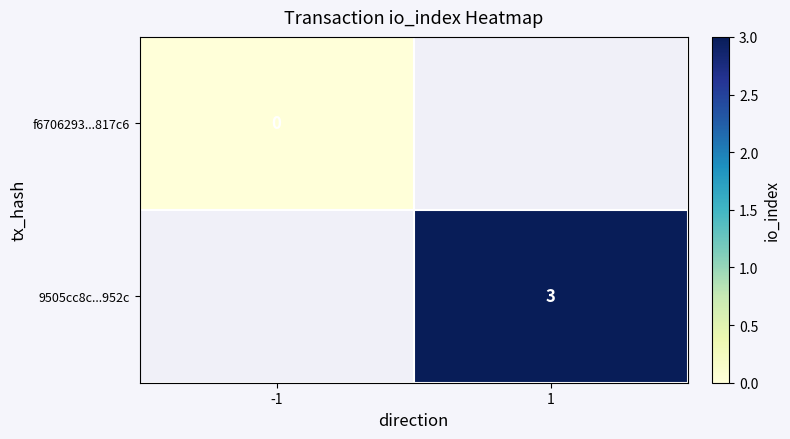

Is the value of 9505cc8c...952c at 1 greater than the value of f6706293...817c6 at -1?

Yes